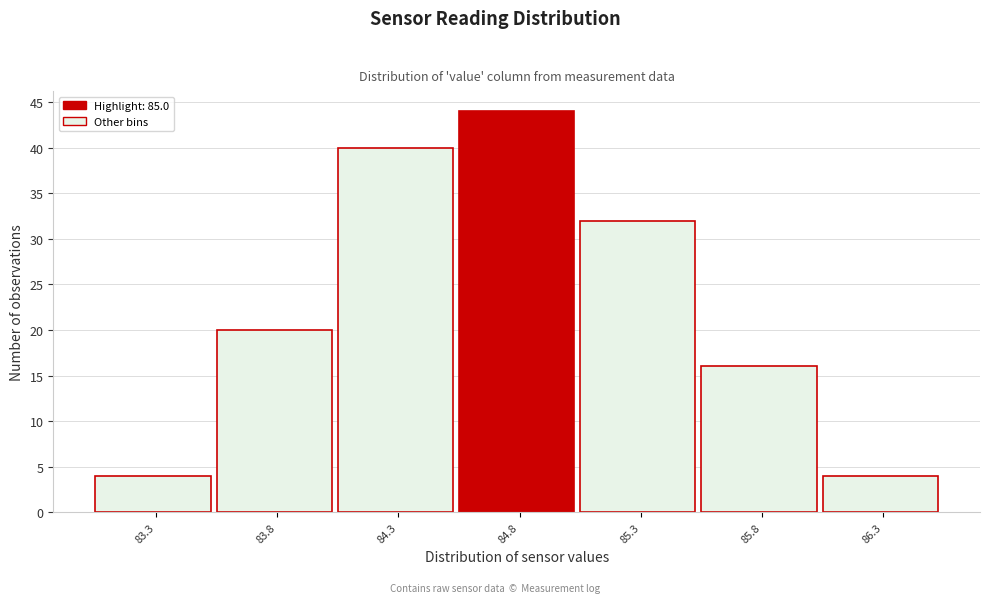

Reading left to right, transcribe this chart: for each bar, give the range it covers on the x-axis and its height. The values are not printed on the chart, so give them approximately, as read against the axis.

83.05 to 83.55: 4
83.55 to 84.05: 20
84.05 to 84.55: 40
84.55 to 85.05: 44
85.05 to 85.55: 32
85.55 to 86.05: 16
86.05 to 86.55: 4